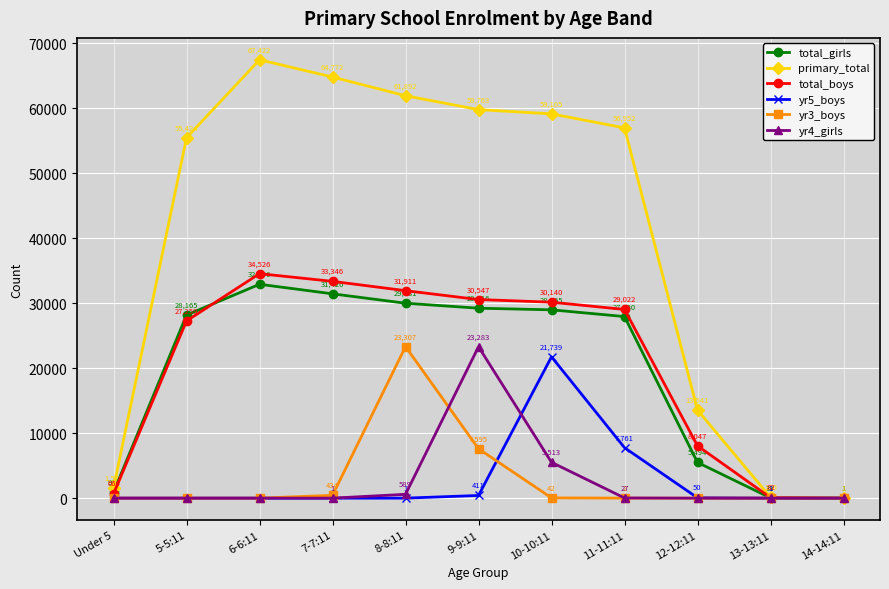

The value of yr5_boys at 7-7:11 is 0. True or false?

True